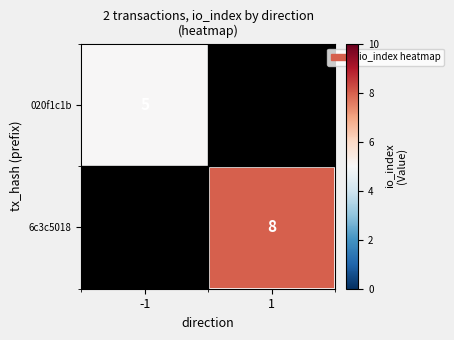

The value of 6c3c5018 at 1 is 2. True or false?

False